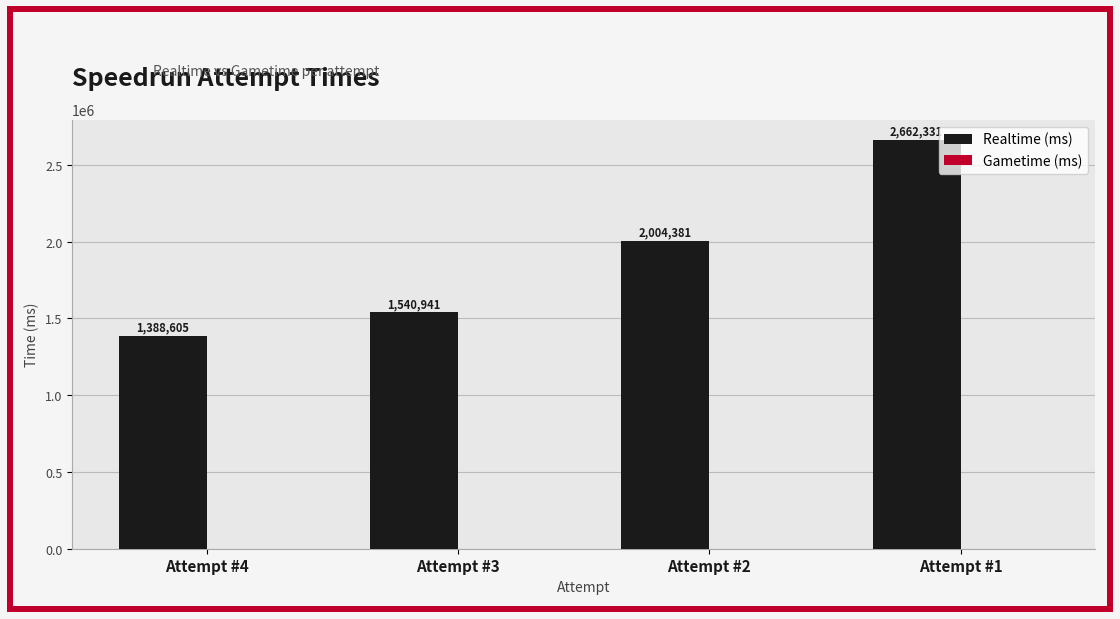

Count the number of data series in this chart.

1